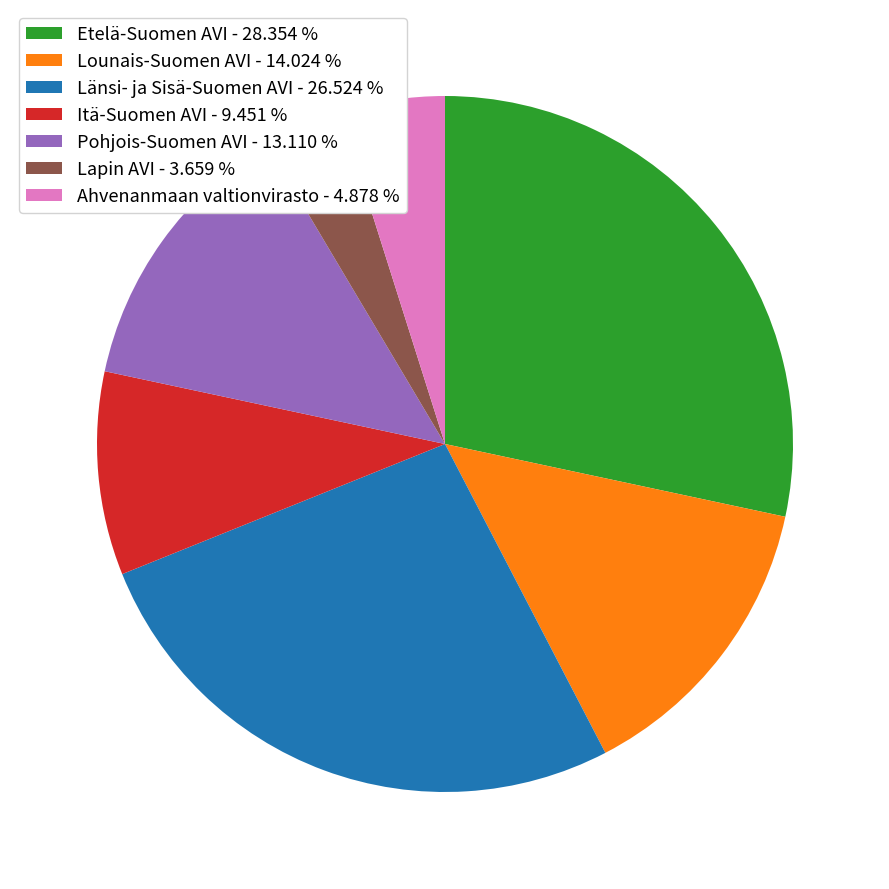

Is it true that Länsi- ja Sisä-Suomen AVI is 41% of the pie?

False